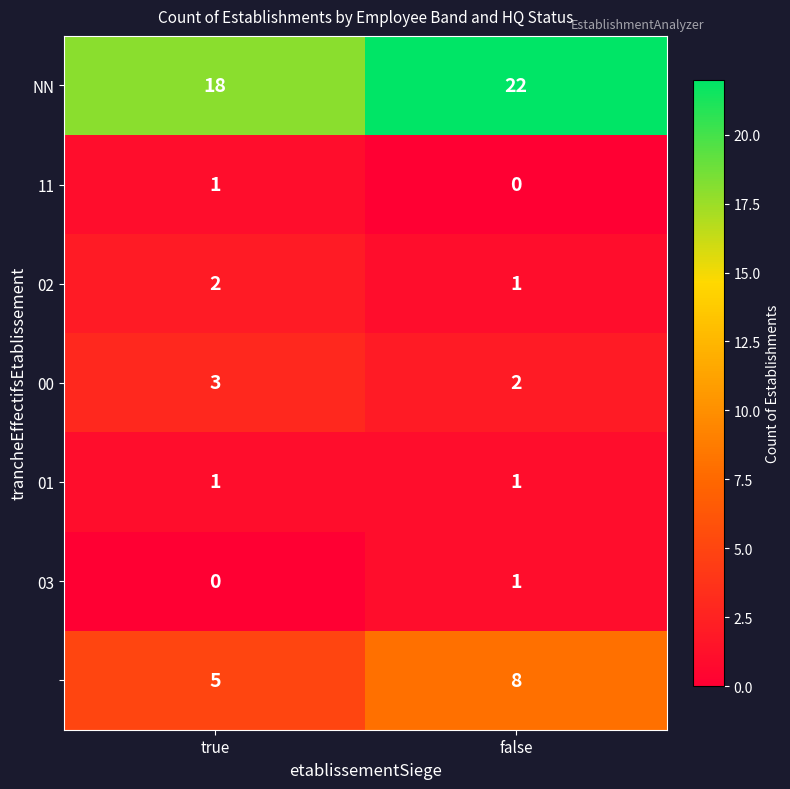

What is the total value across all series at true?

30